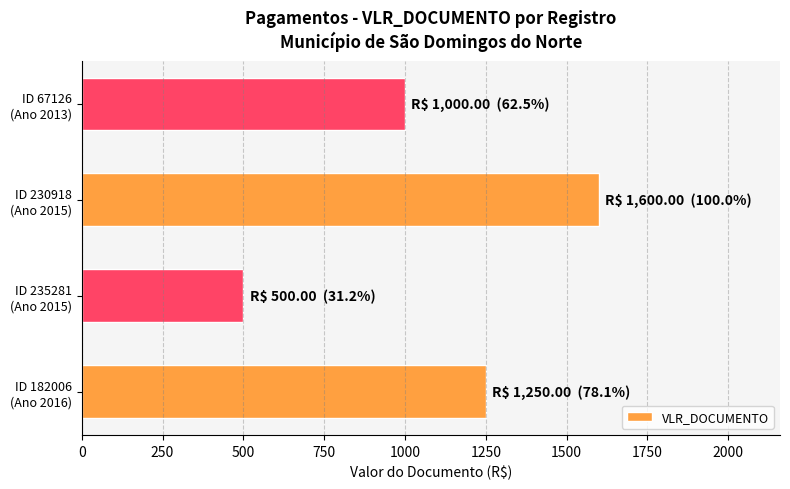

Which label corresponds to the largest value in the chart?

ID 230918
(Ano 2015)